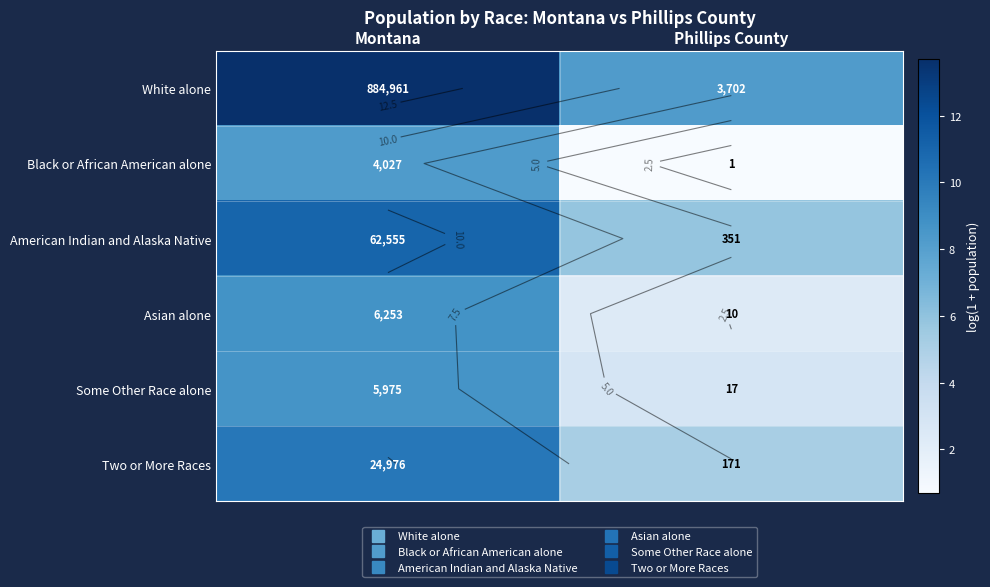

Which series has the largest total across all categories?

White alone